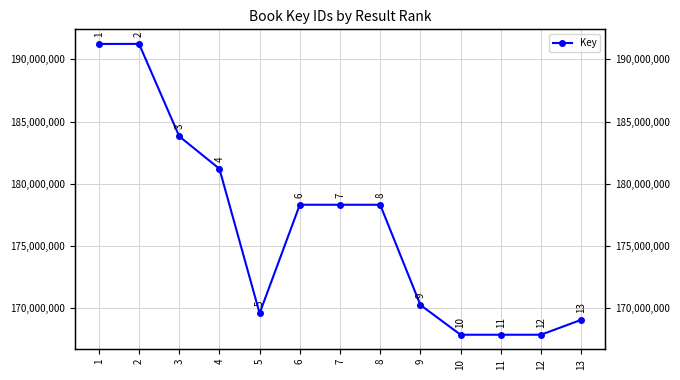

Where does the data first go above 178319487?

1